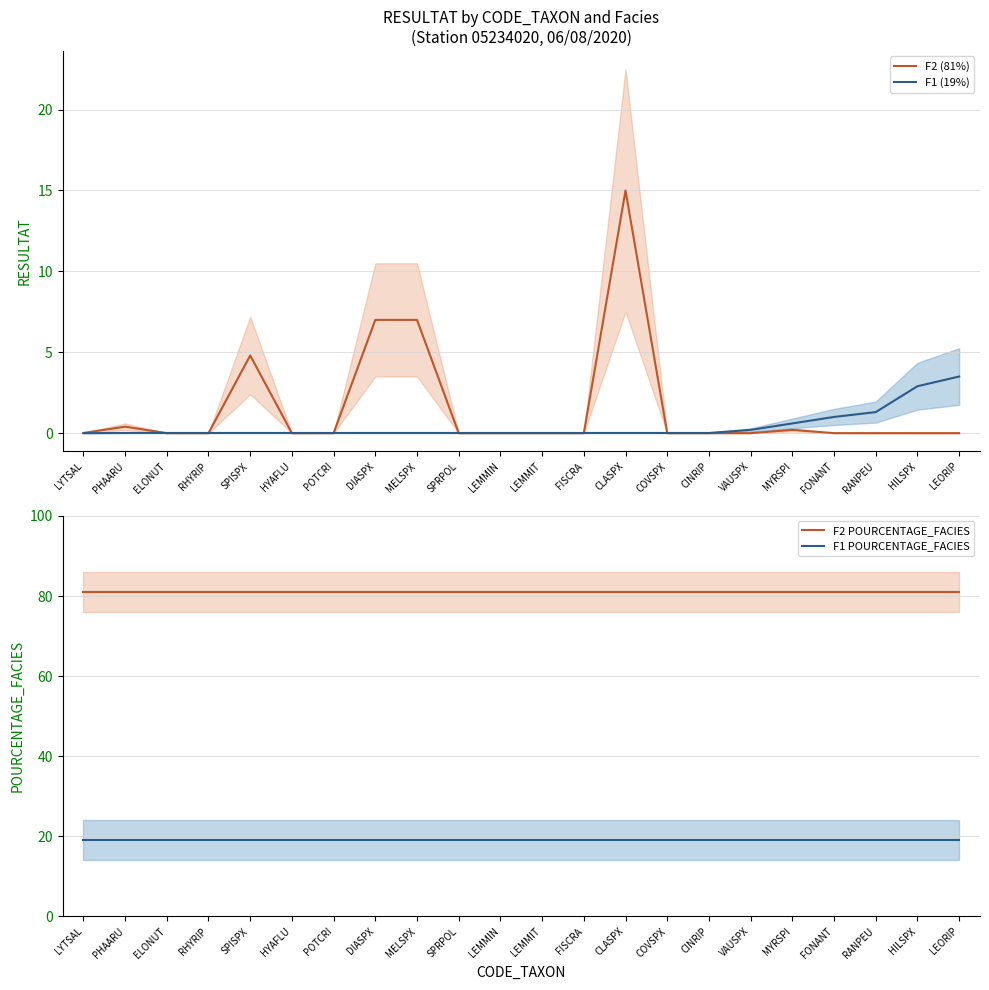

What is the average value of the F2 (81%) series?

1.6